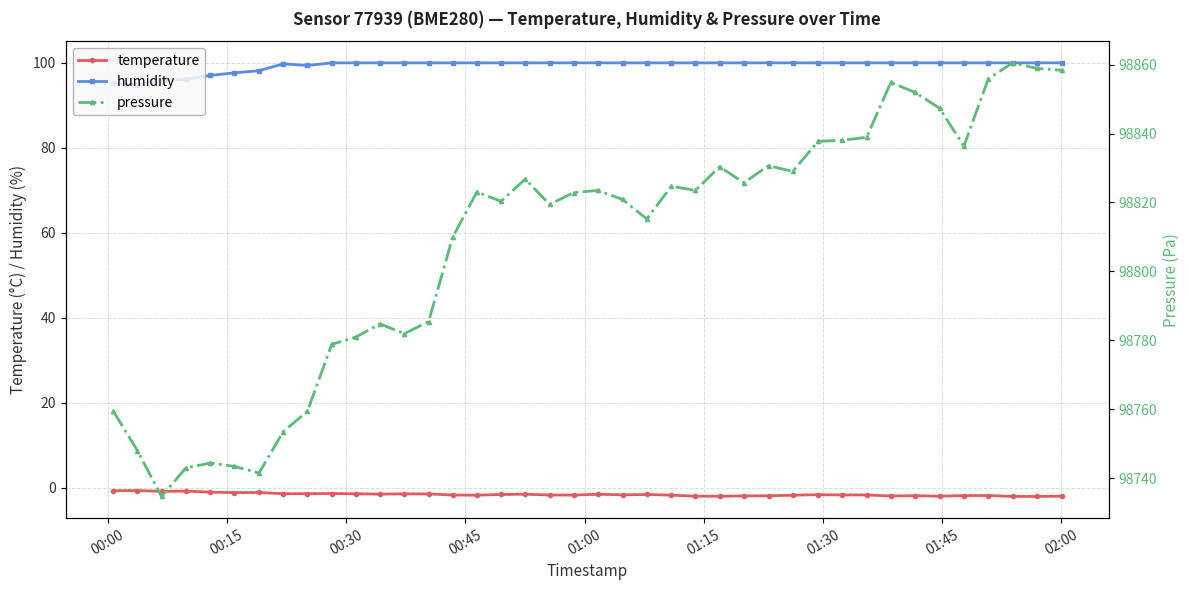

What is the value of the temperature point at the 21st from the left?

-1.5